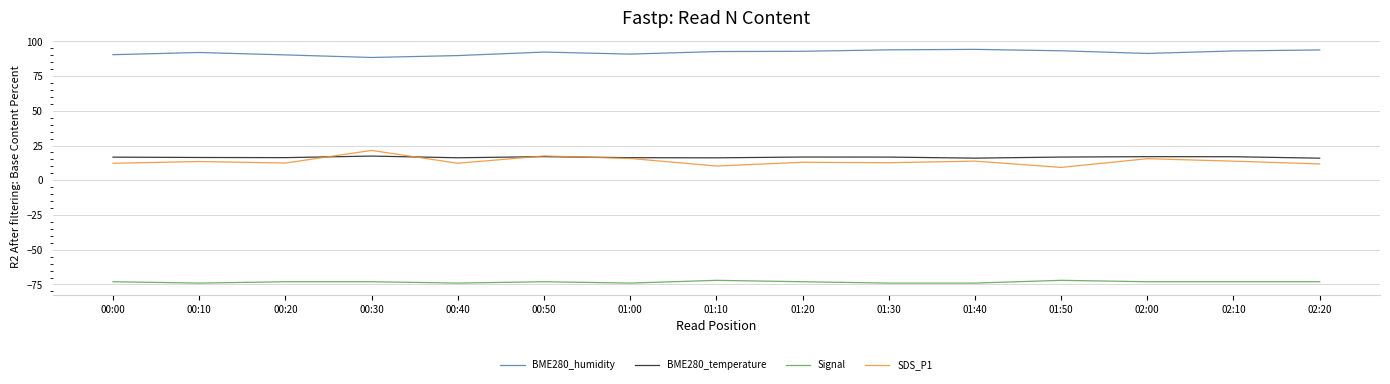

How many categories are shown in the chart?

15